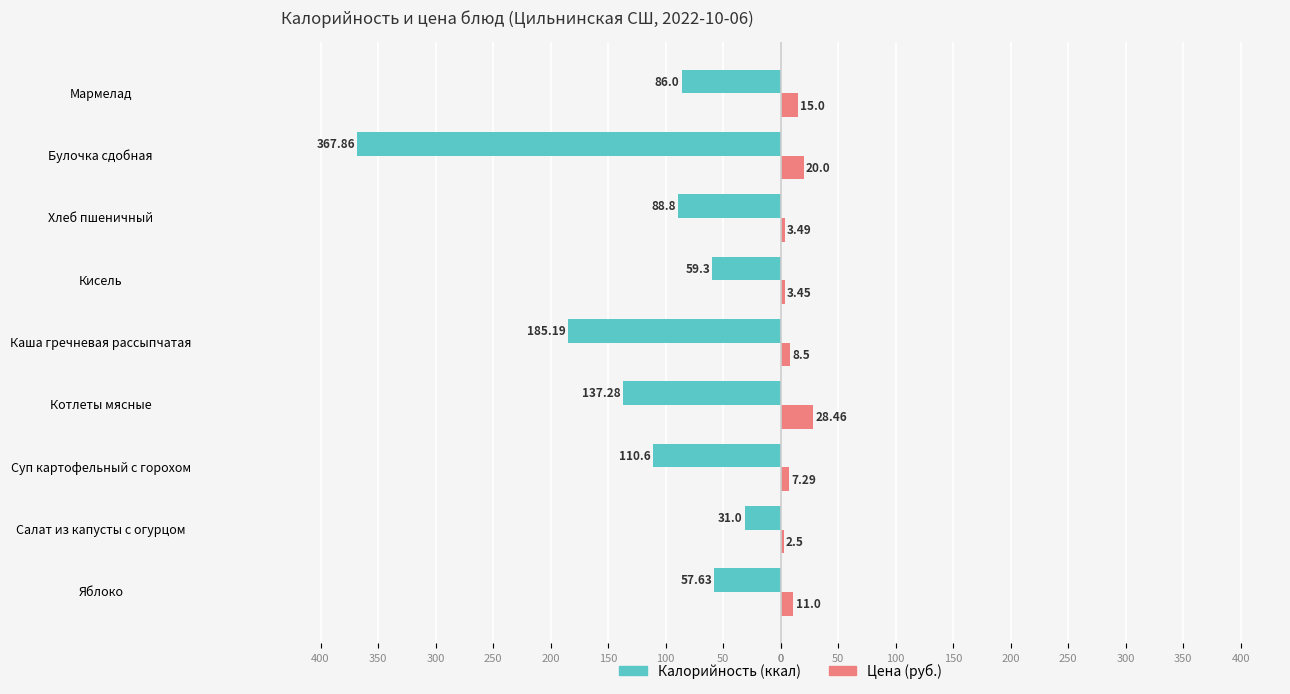

What is the value of the Цена bar at the 9th from the left?

15.0